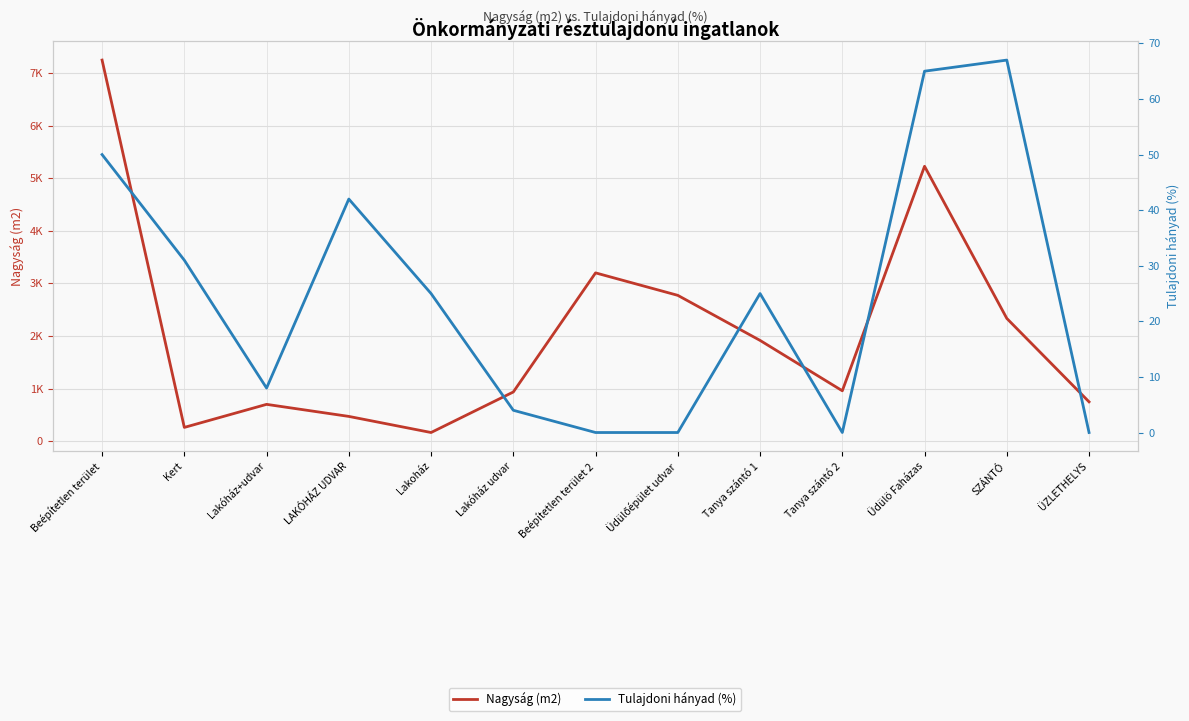

Does the chart have visible grid lines?

Yes